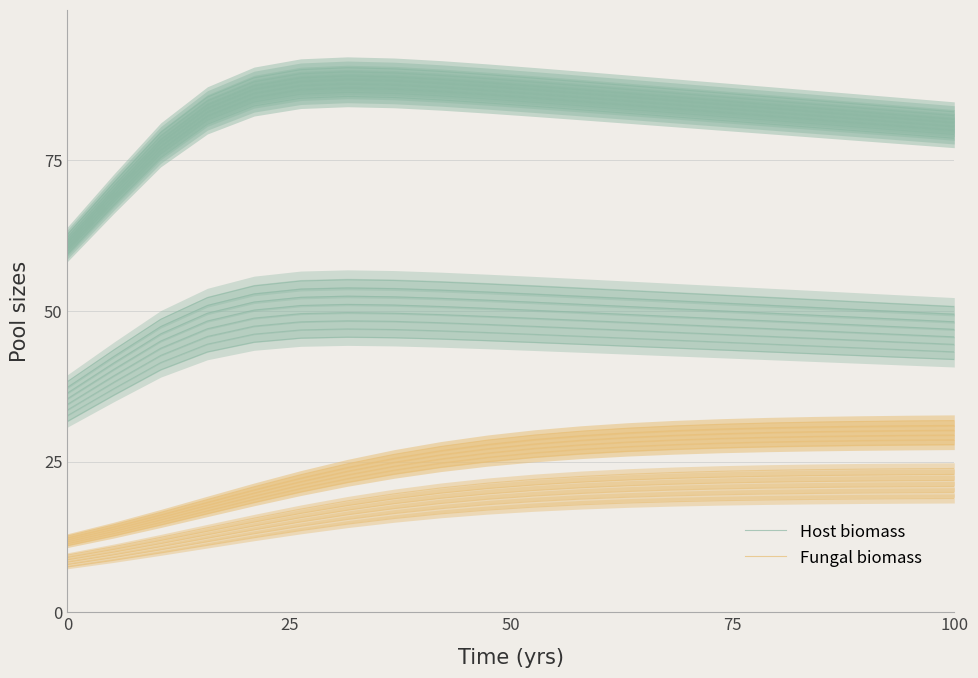

How many values in the Host biomass series are below 82?

10